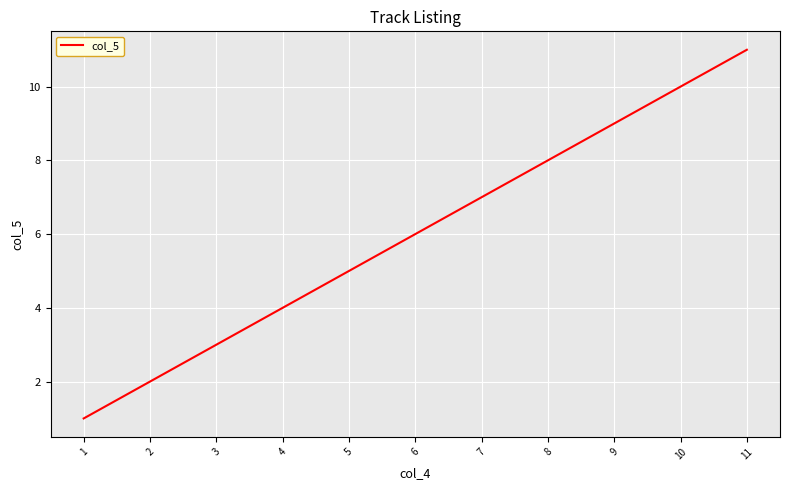

Is this an area chart (filled region under the line)?

No